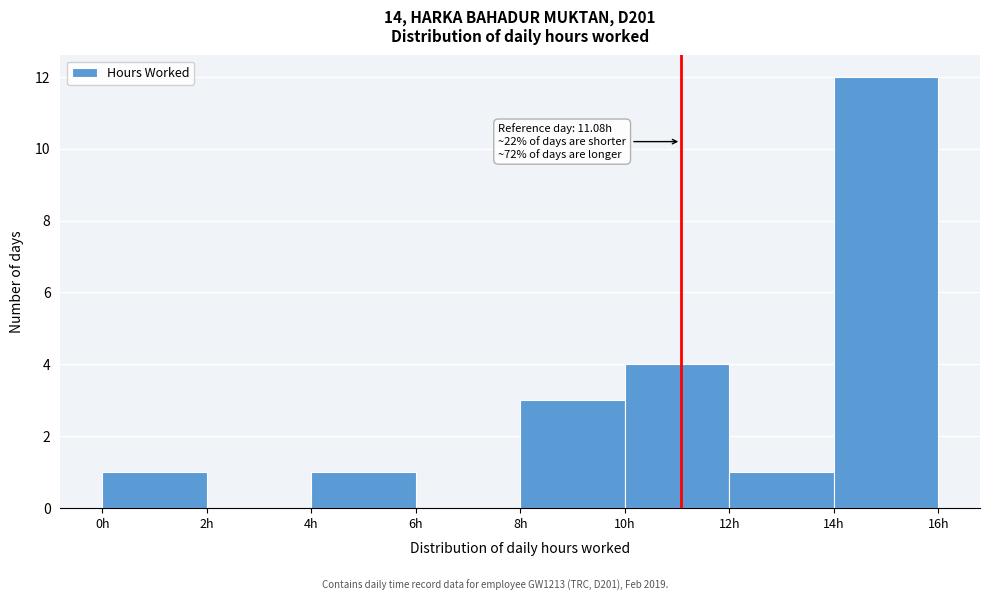

Which range on the x-axis has the tallest bar?

14 to 16